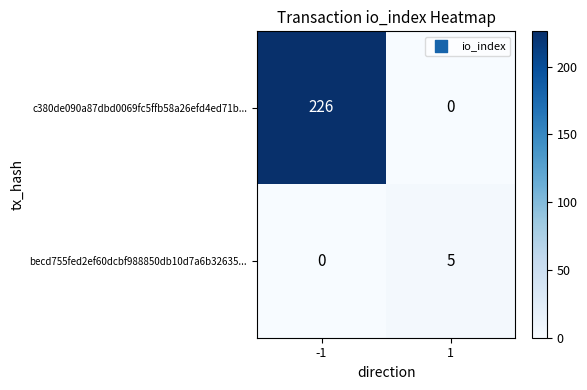

List the labels in order of becd755fed2ef60dcbf988850db10d7a6b32635... value, smallest first.

-1, 1